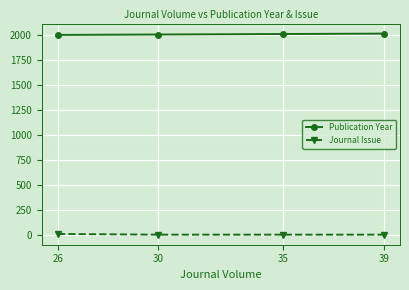

Rank the series by their maximum value, from highest to lowest.

Publication Year, Journal Issue